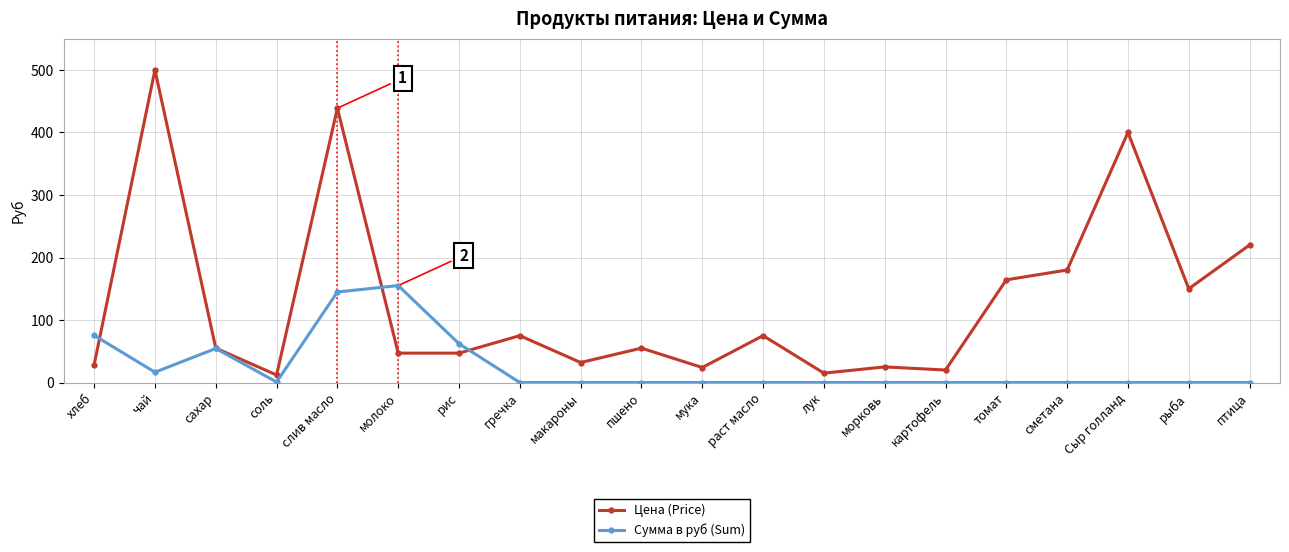

Between чай and молоко, which series saw the biggest shift?

Цена (Price)